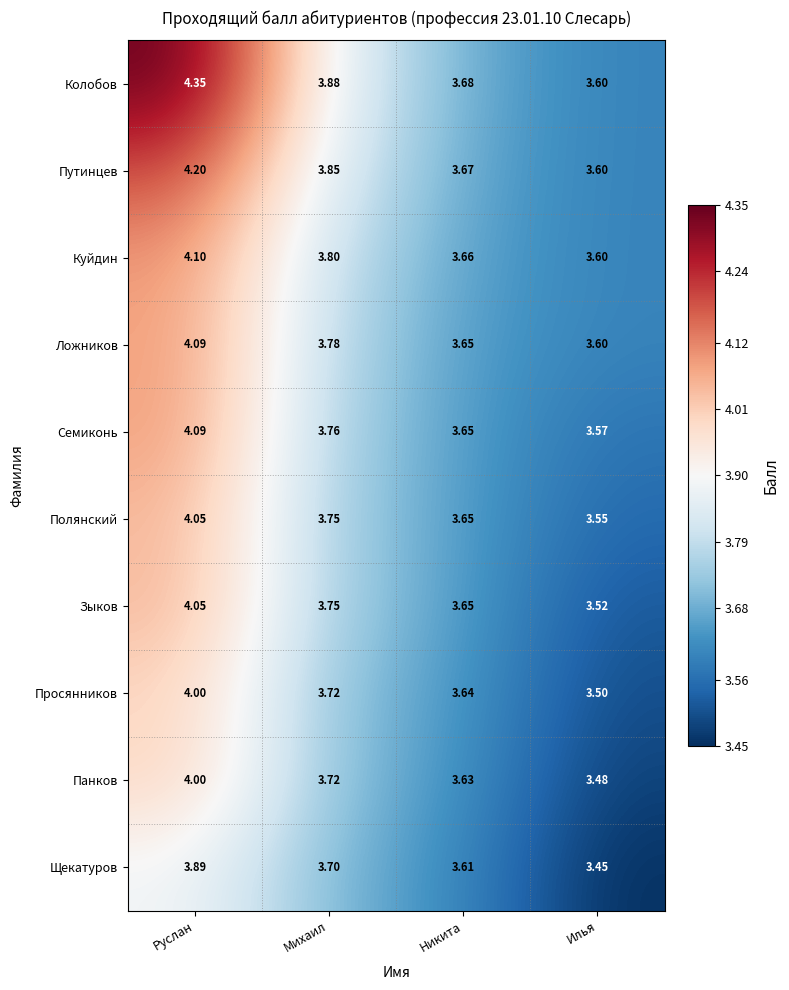

Which category has the lowest value in the Семиконь series?

Илья